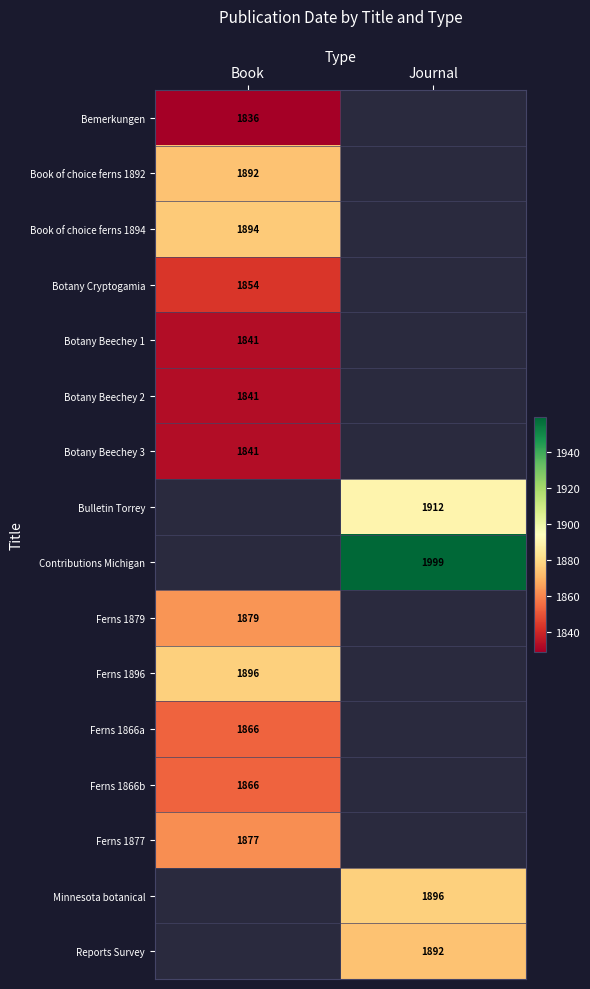

The value of Book of choice ferns 1892 at Book is 474. True or false?

False